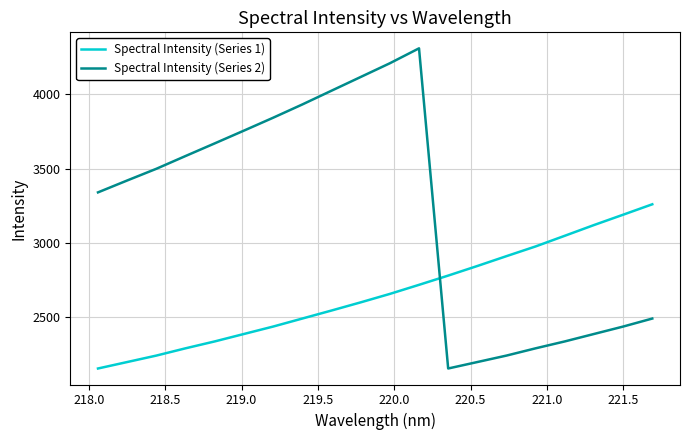

How many series are shown in this chart?

2